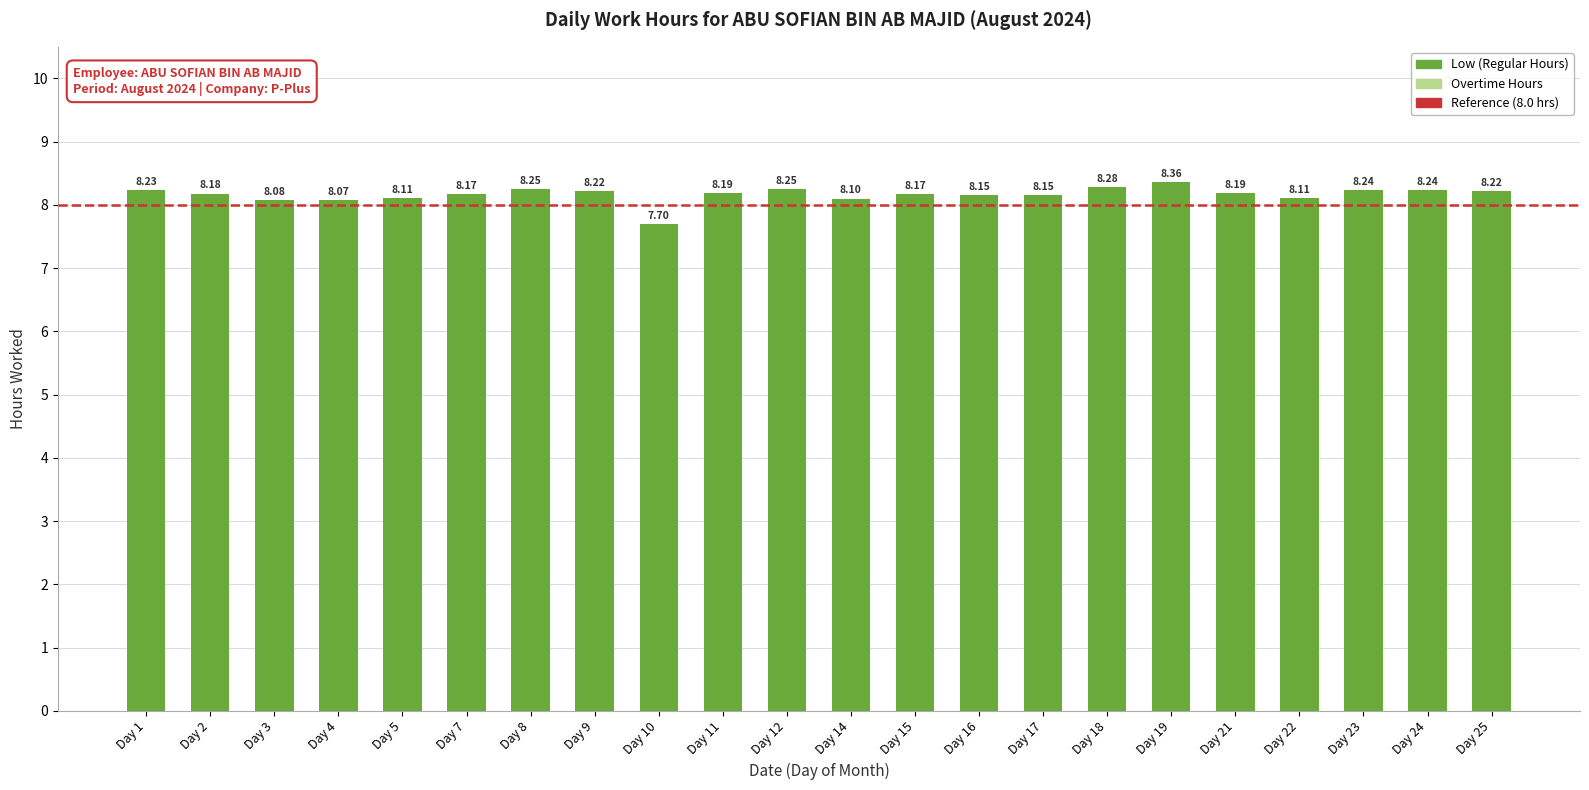

What is the sum of all values?

179.7